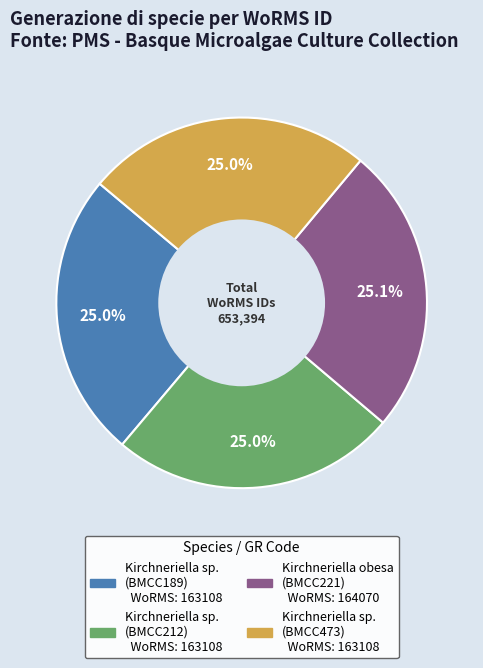

Is the sum of Kirchneriella obesa (BMCC221) and Kirchneriella sp. (BMCC212) greater than half?

Yes